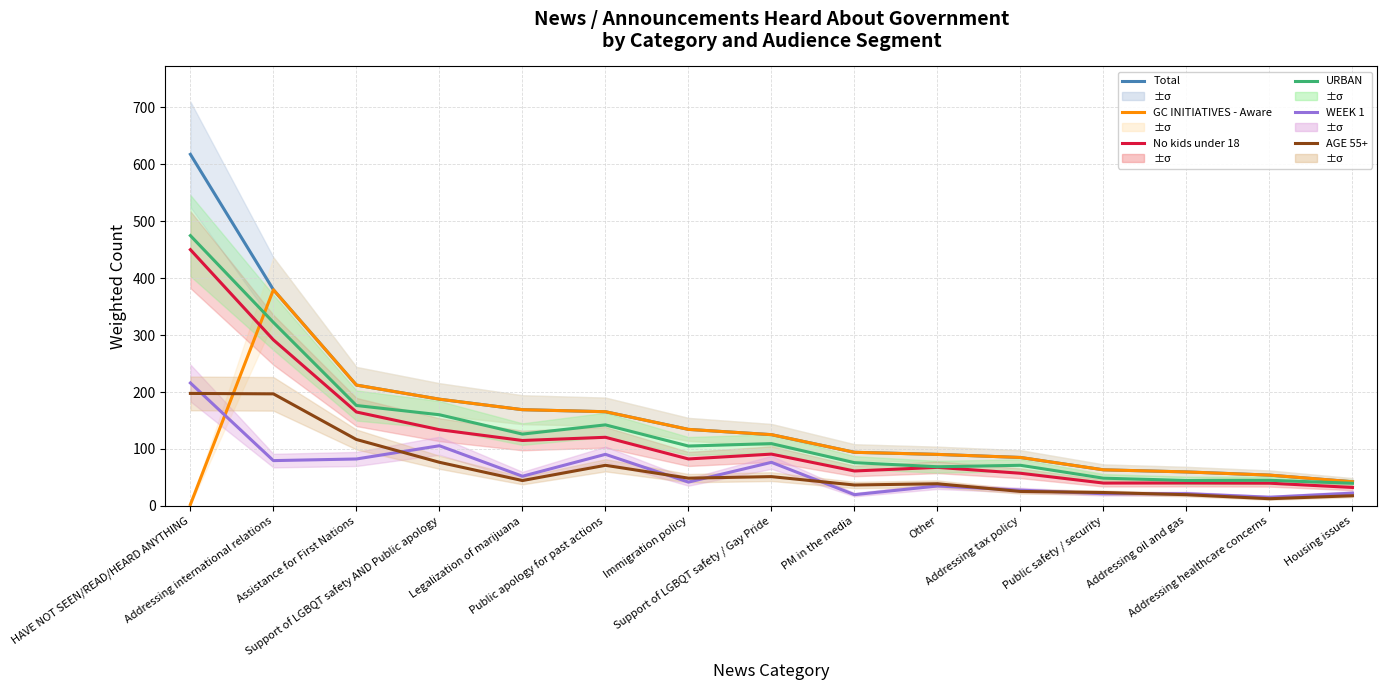

The WEEK 1 series shows 34.9 at Other. True or false?

True